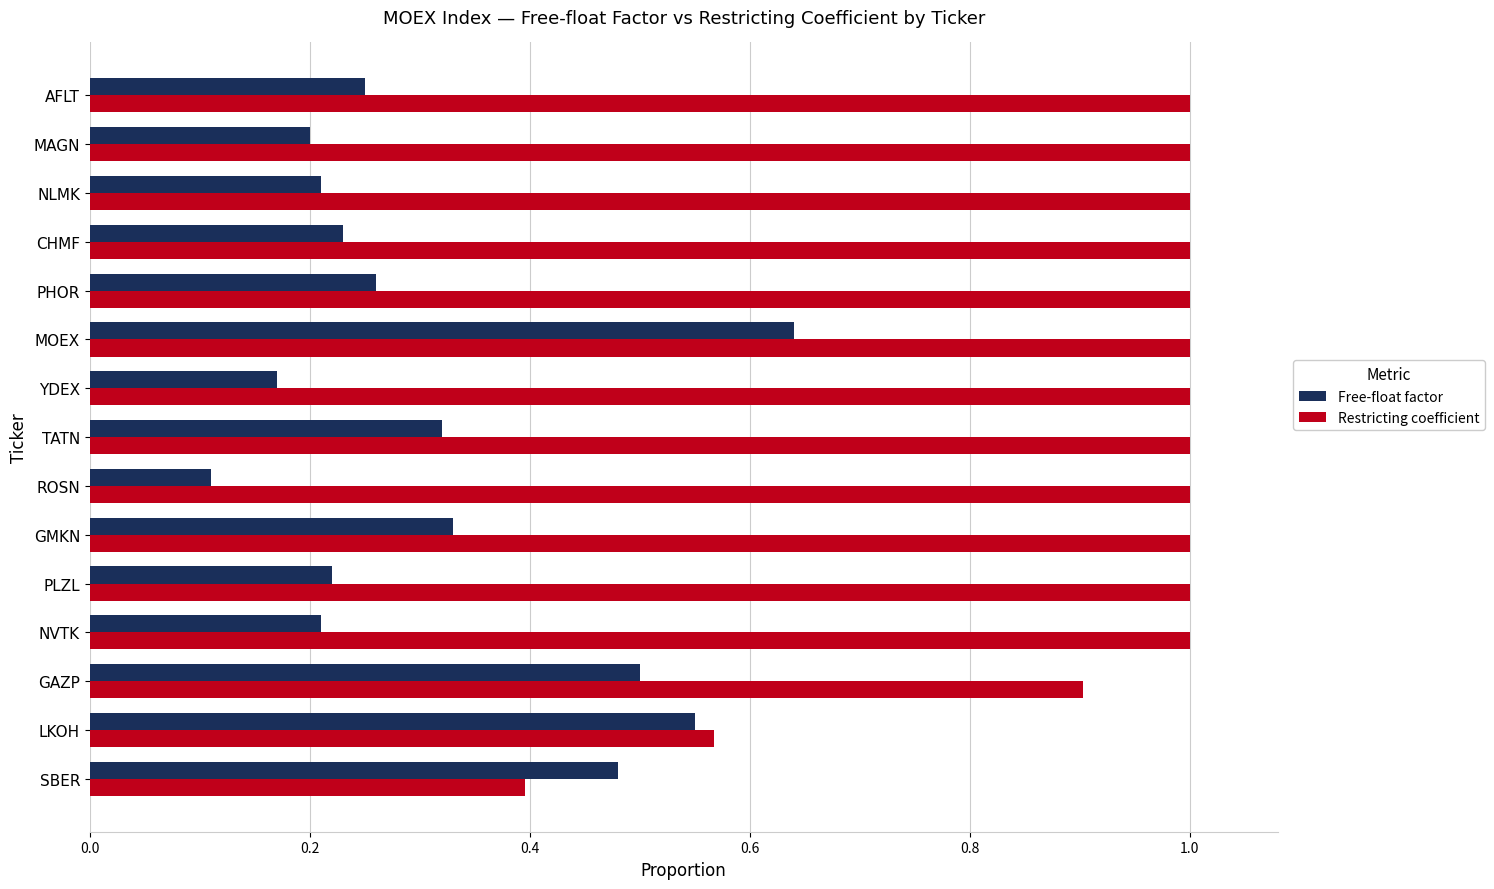

What is the difference between the second highest and second lowest values in the Free-float factor series?

0.4